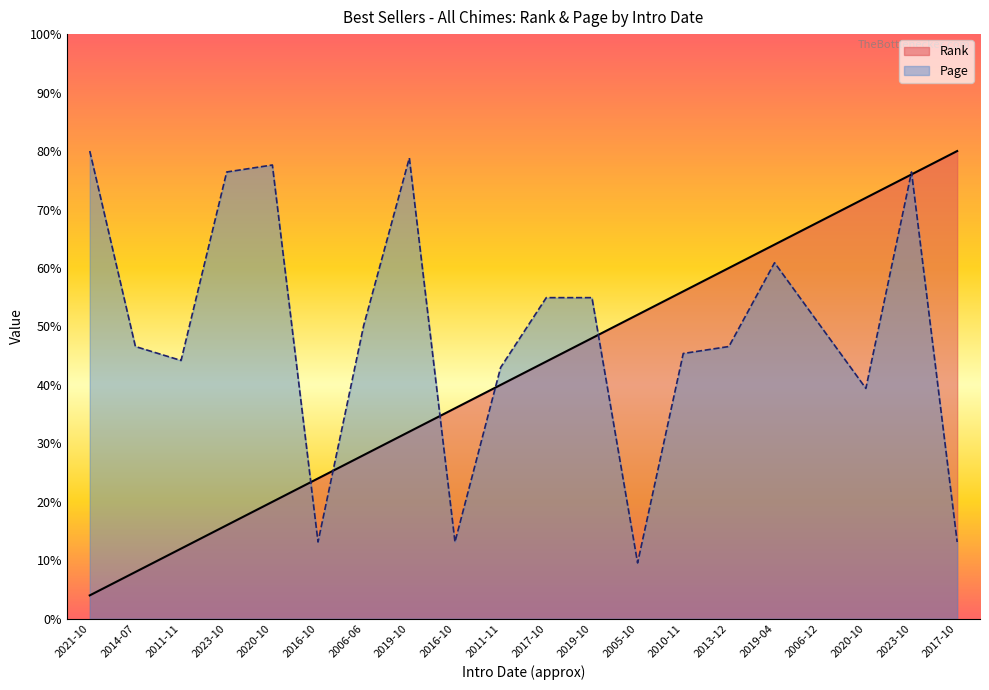

What are all the series names shown in the legend?

Rank, Page